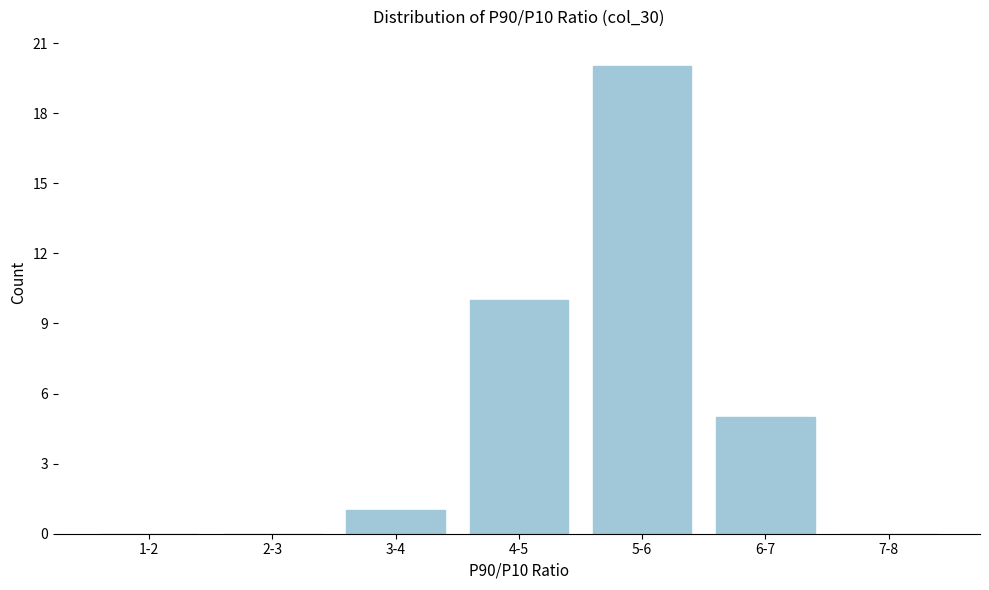

Reading right to left, list all the values displayed in this chart.

7-8=0	6-7=5	5-6=20	4-5=10	3-4=1	2-3=0	1-2=0